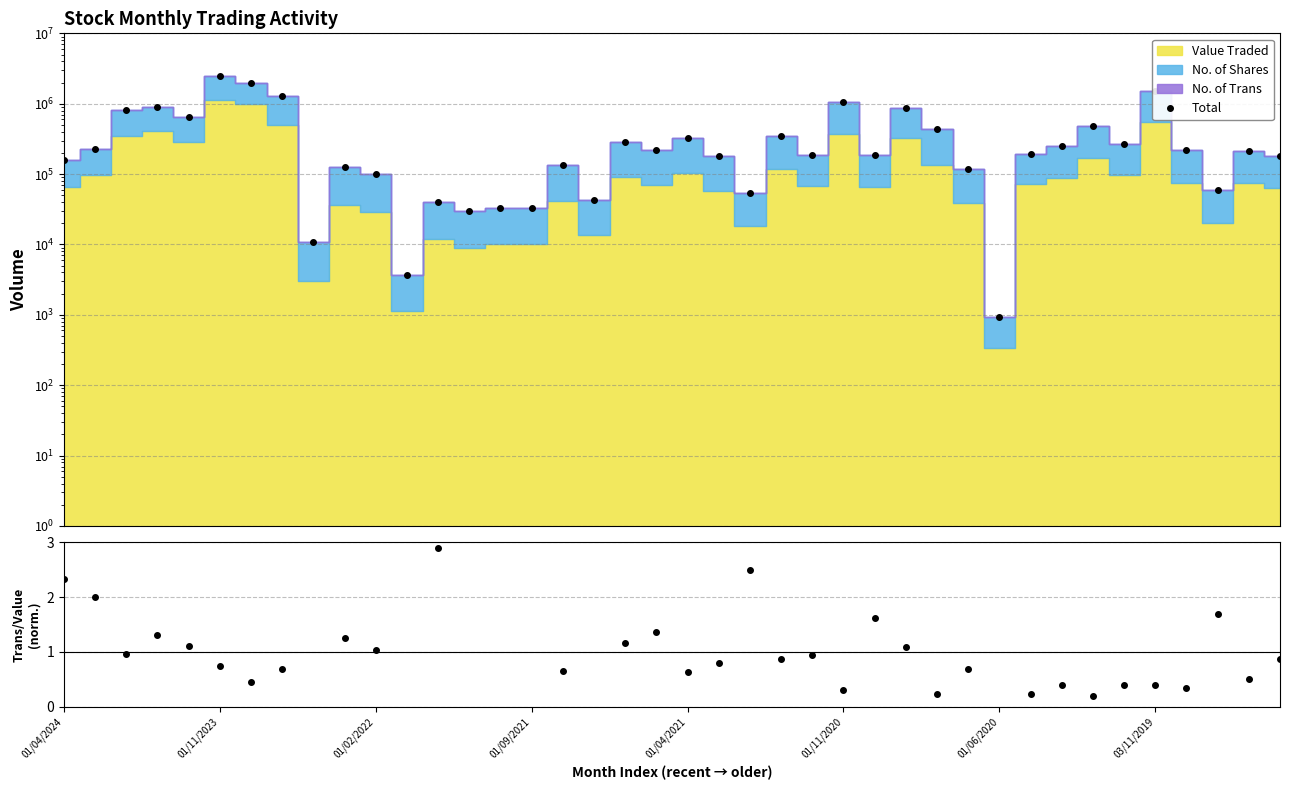

Does the chart display data point markers on the line(s)?

Yes